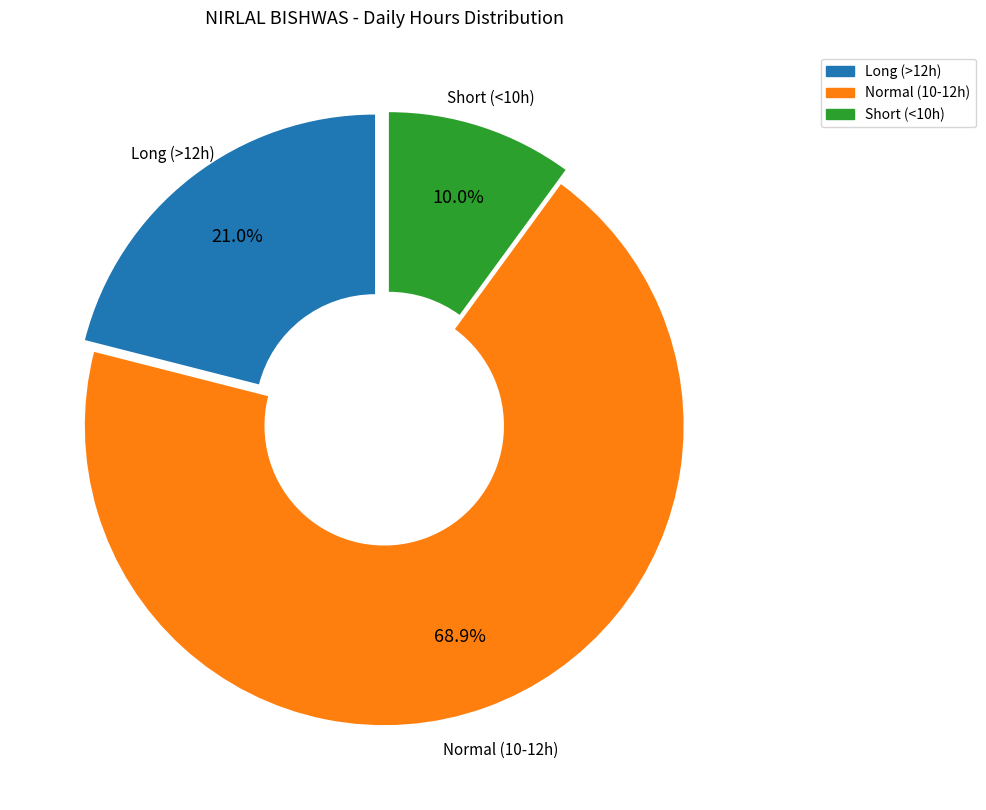

Does any single category account for the majority?

Yes